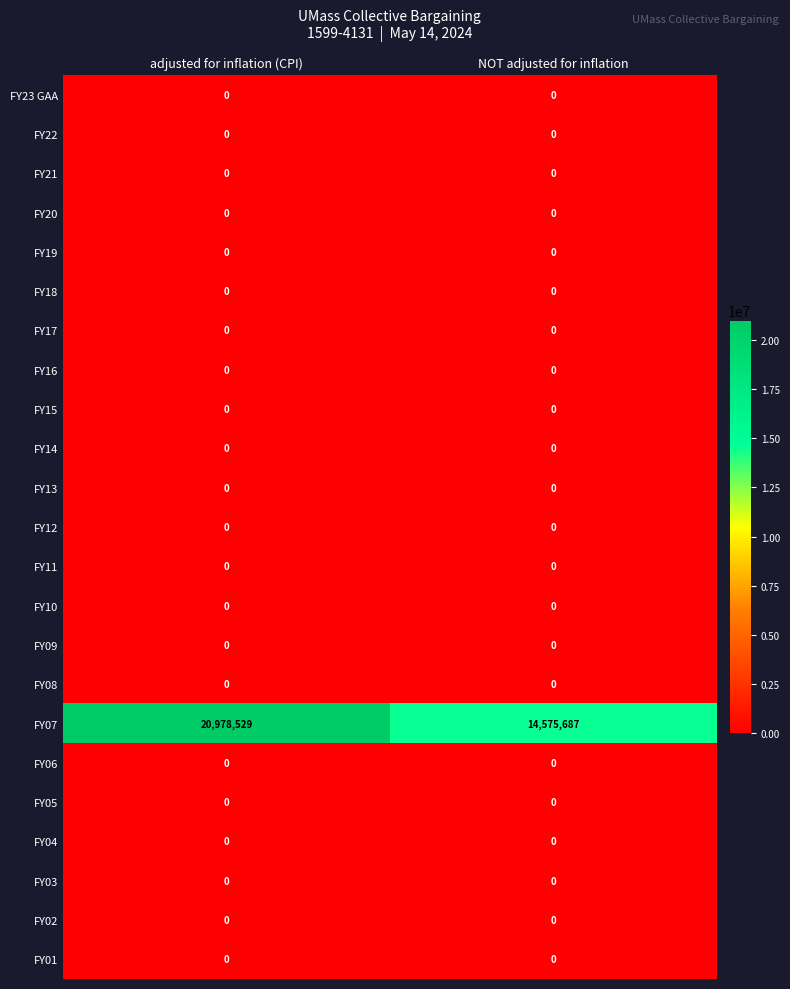

What is the spread (max minus min) of values at adjusted for inflation (CPI)?

20978529